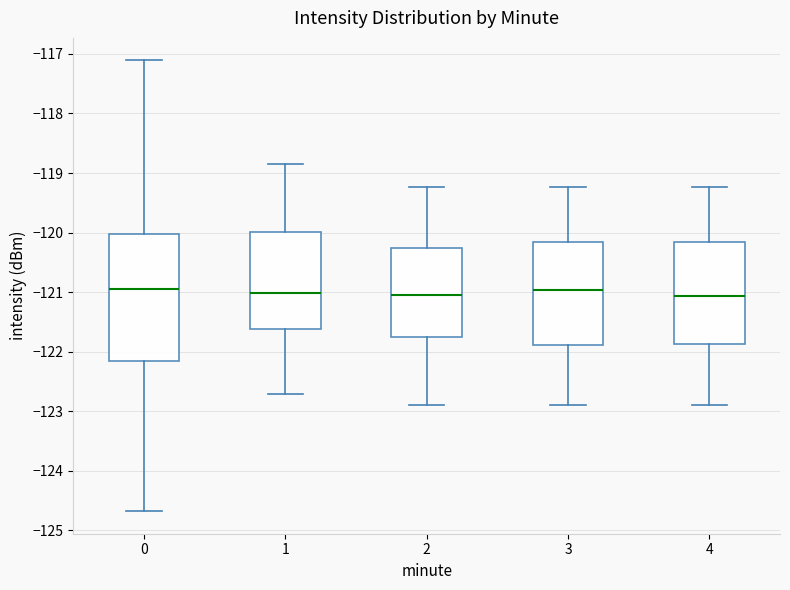

Reading left to right, transcribe this box plot: for each box, give where its median line is, the range the box spans, and where its two whiskers end, as read against the y-axis. The values are not printed on the chart, so give them approximately, as read against the axis.

0: median -120.9, box -122.2 to -120.0, whiskers -124.7 to -117.1
1: median -121.0, box -121.6 to -120.0, whiskers -122.7 to -118.9
2: median -121.0, box -121.8 to -120.3, whiskers -122.9 to -119.2
3: median -121.0, box -121.9 to -120.2, whiskers -122.9 to -119.2
4: median -121.1, box -121.9 to -120.2, whiskers -122.9 to -119.2